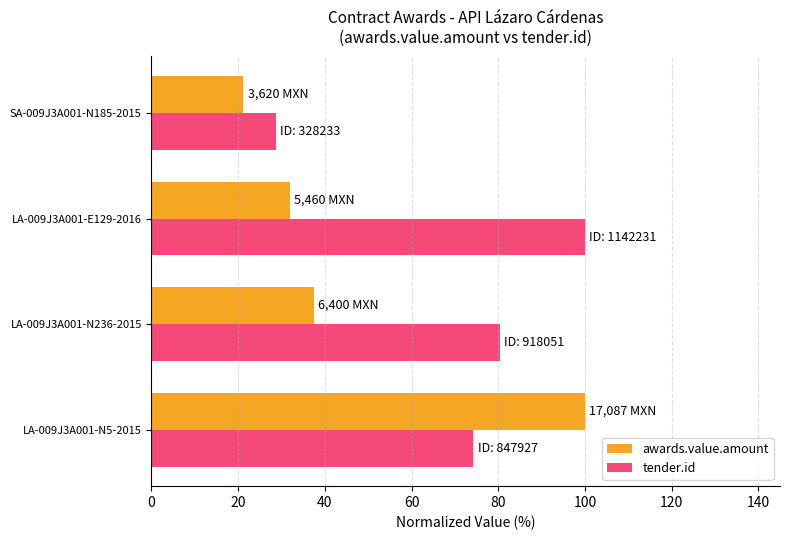

Which series has the widest spread of values?

awards.value.amount